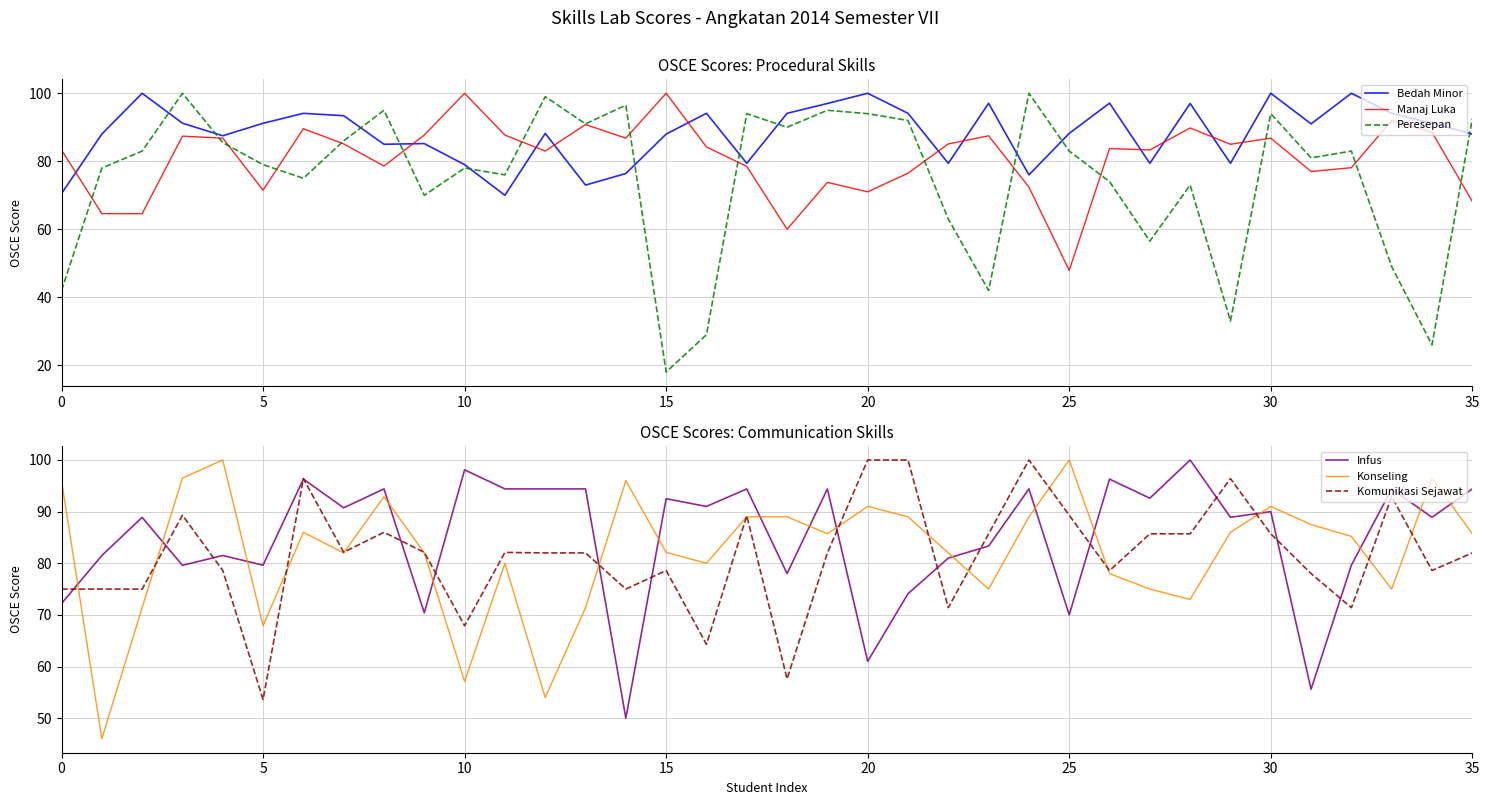

The value of Bedah Minor at 24 is 76.0. True or false?

True